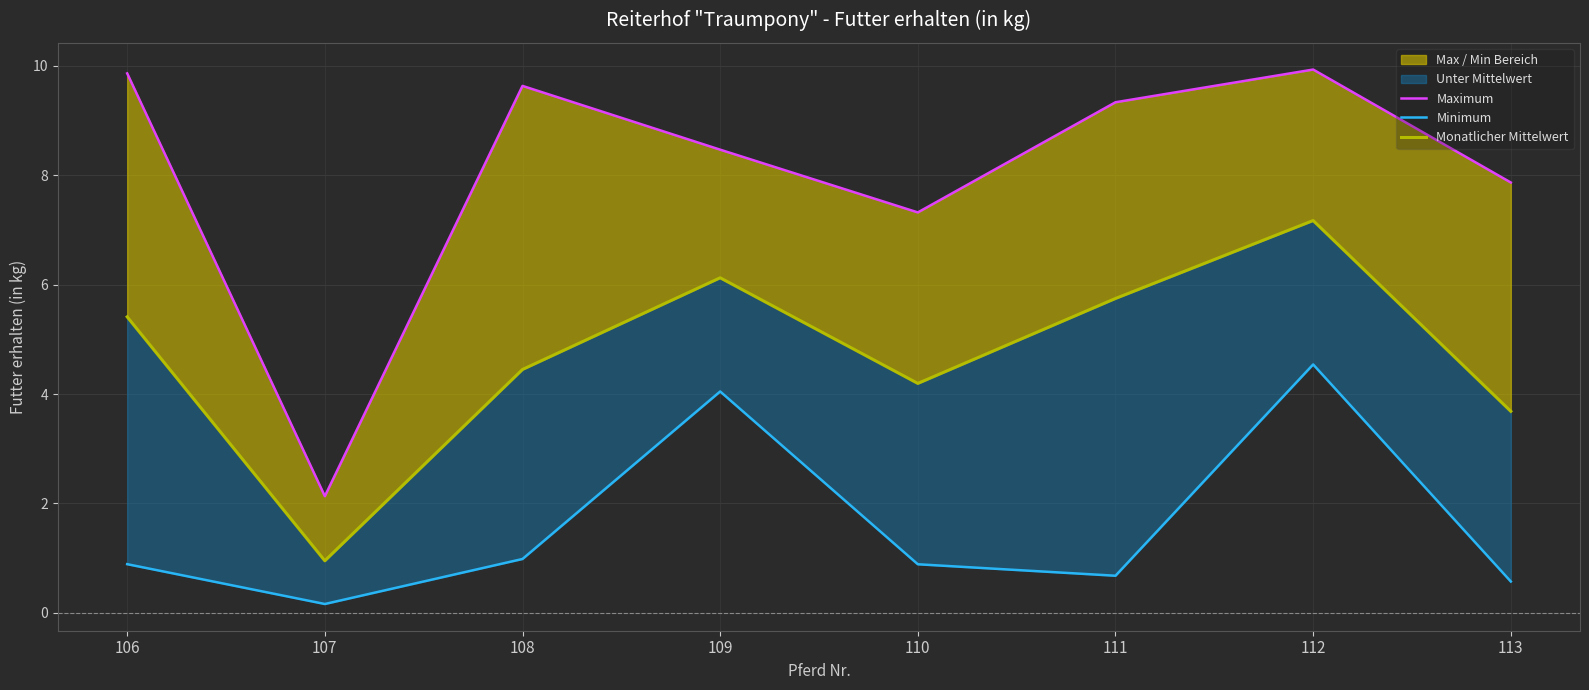

Reading left to right, extract all data points from this chart.

Maximum: 106=9.9	107=2.1	108=9.6	109=8.5	110=7.3	111=9.3	112=9.9	113=7.9
Minimum: 106=0.9	107=0.2	108=1.0	109=4.0	110=0.9	111=0.7	112=4.5	113=0.6
Monatlicher Mittelwert: 106=5.4	107=1.0	108=4.4	109=6.1	110=4.2	111=5.7	112=7.2	113=3.7